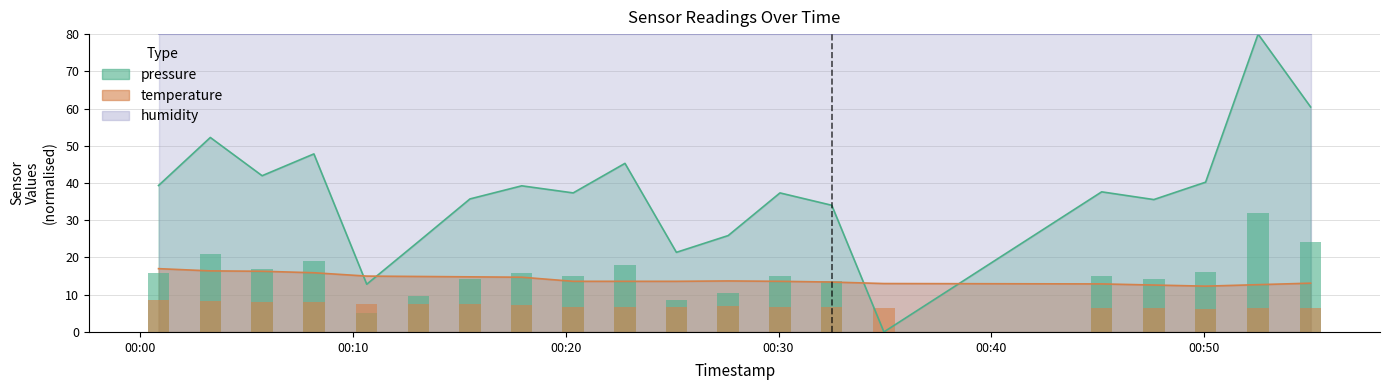

What is the average value of the temperature series?

14.2